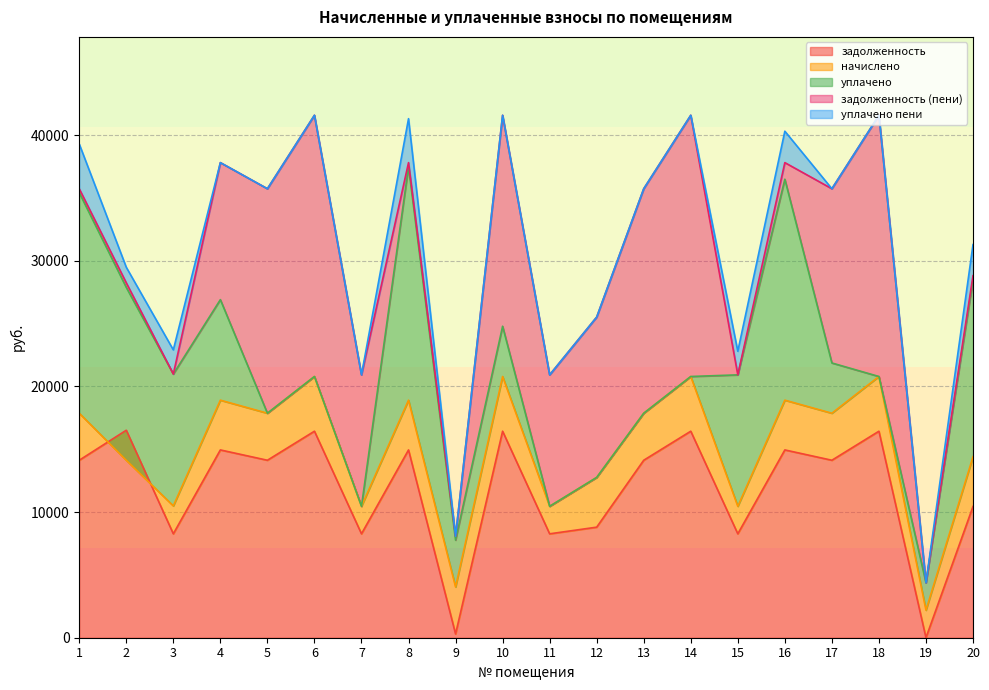

How many values in the задолженность series exceed 14124?

8